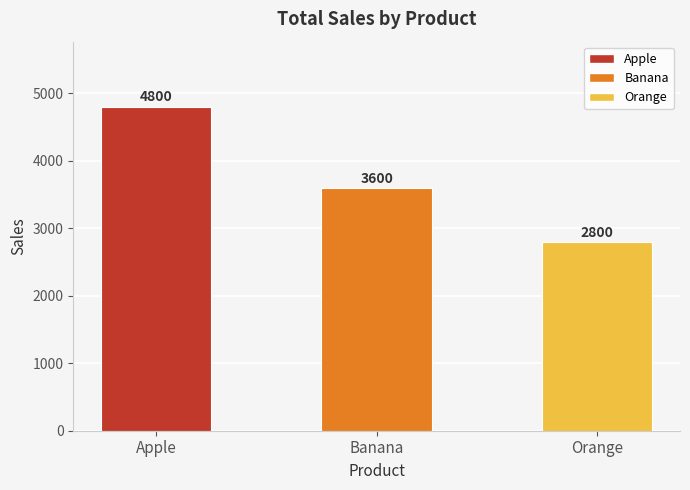

What is the difference between the maximum and minimum values?

2000